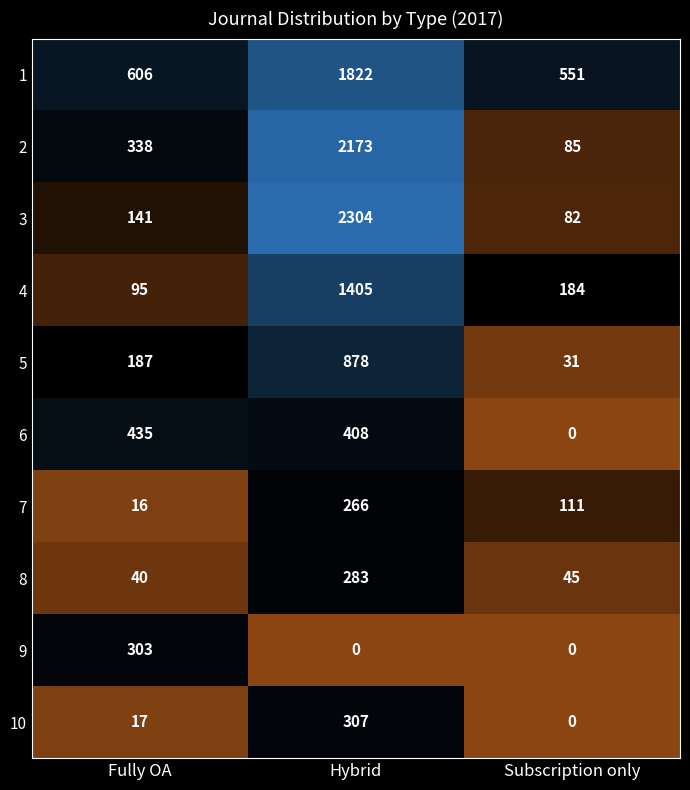

Count the number of data series in this chart.

10